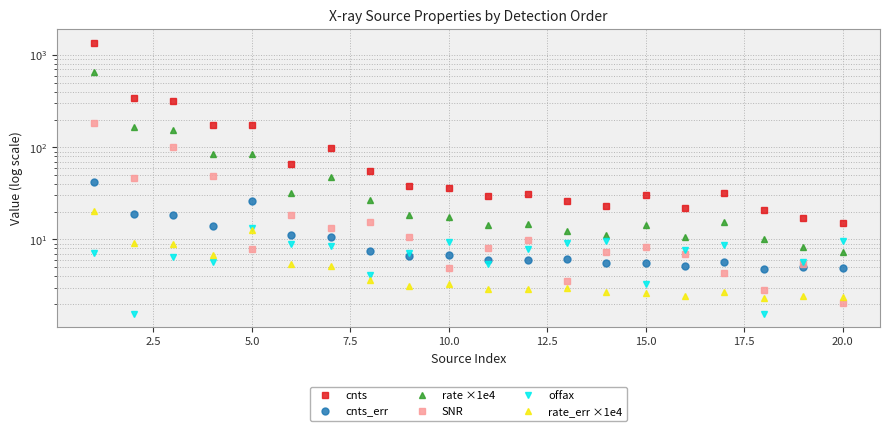

At how many categories does at least one series exceed 830?

1